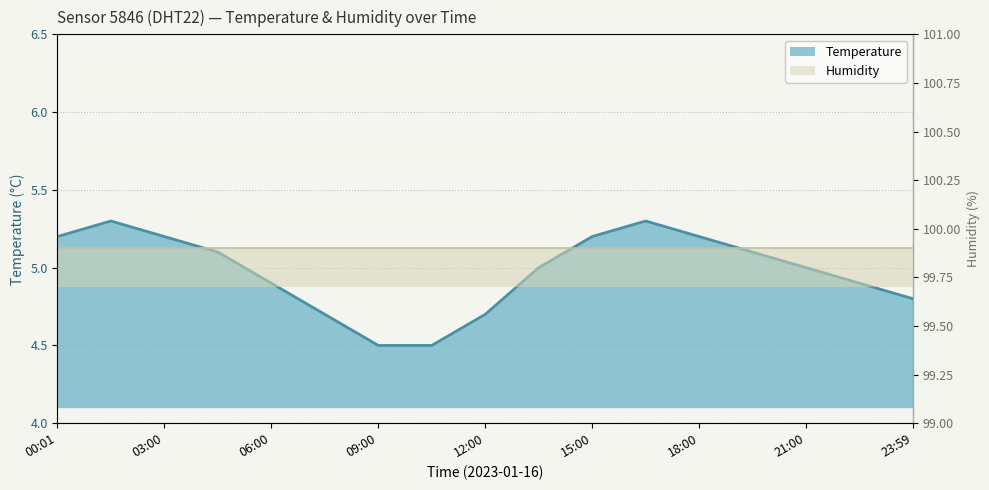

Is it true that the value at 22:30 is 4.9?

True